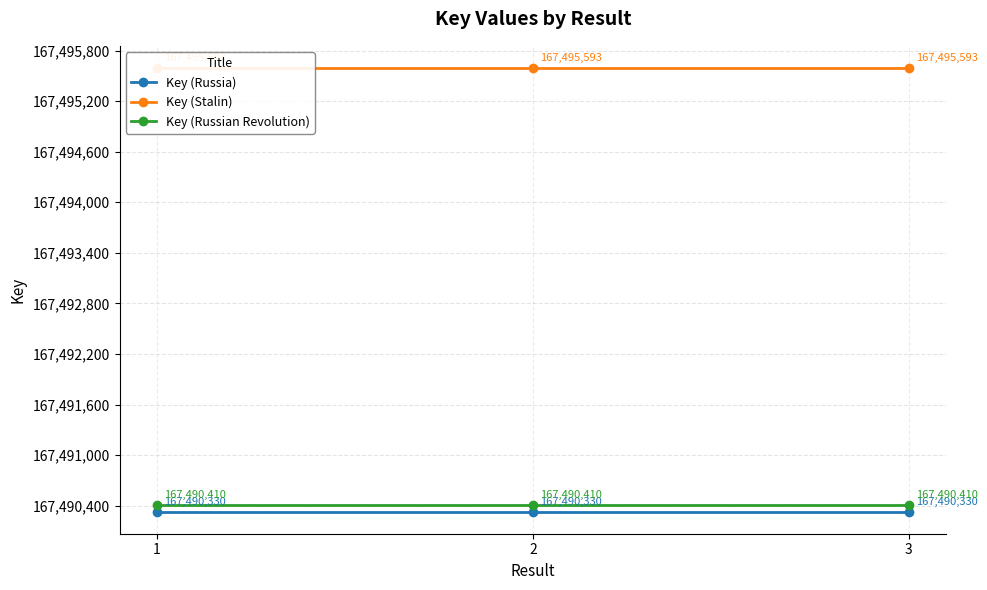

Reading right to left, what are all the values shown in this chart?

Key (Russia): 3=167490330	2=167490330	1=167490330
Key (Stalin): 3=167495593	2=167495593	1=167495593
Key (Russian Revolution): 3=167490410	2=167490410	1=167490410